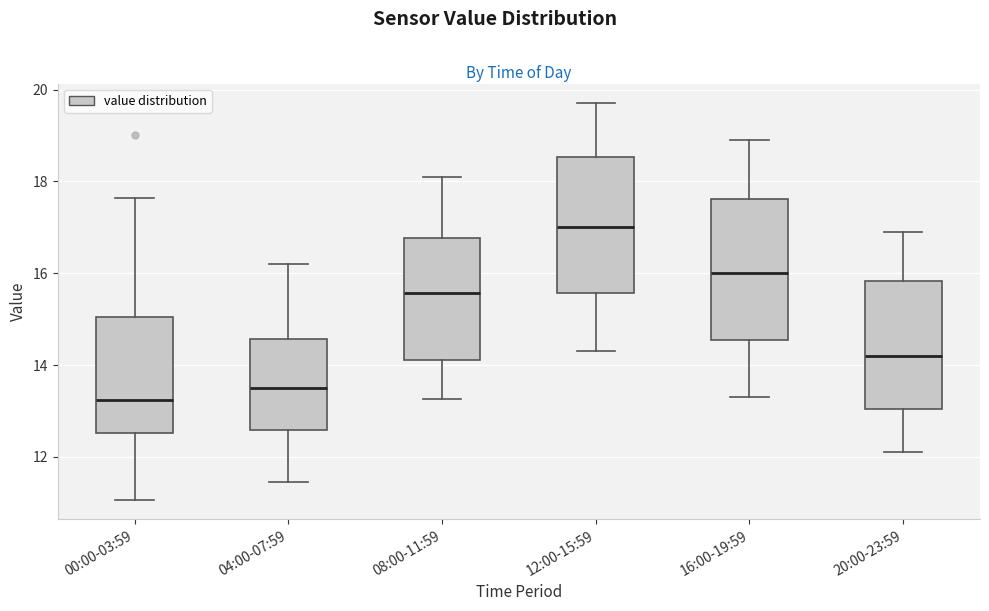

Where is the upper edge of the box for 04:00-07:59 on the y-axis? The values are not printed on the chart, so give them approximately, as read against the axis.

14.6